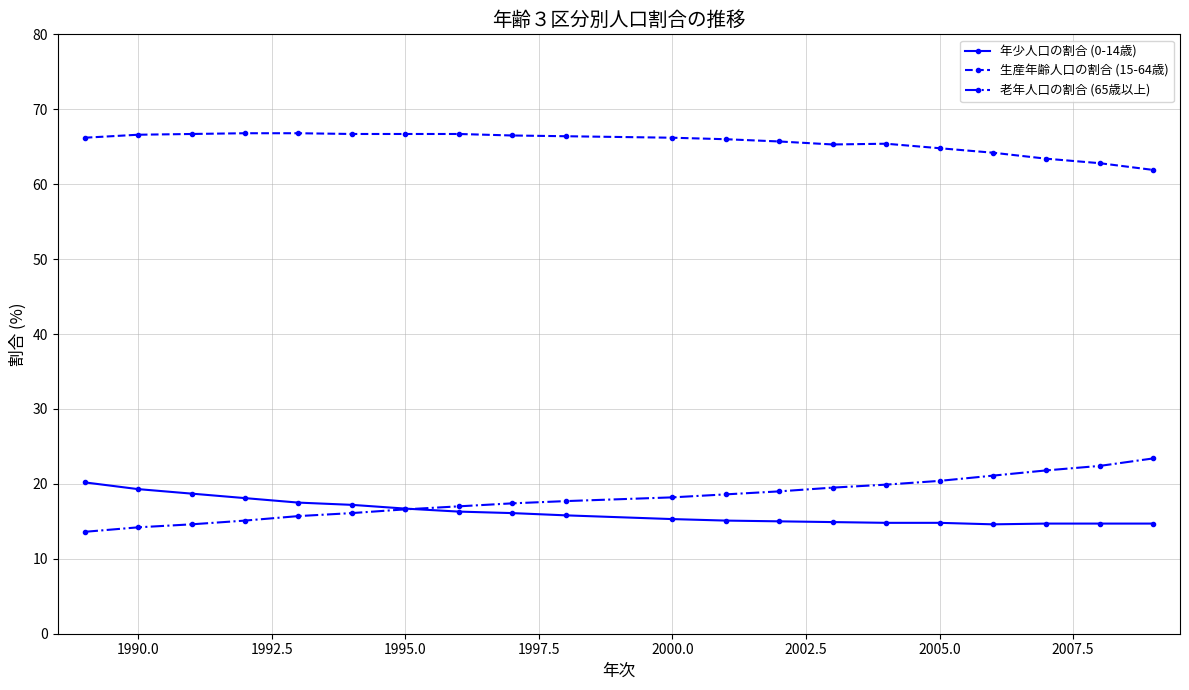

True or false: 生産年齢人口の割合 (15-64歳) and 年少人口の割合 (0-14歳) cross at least once.

False